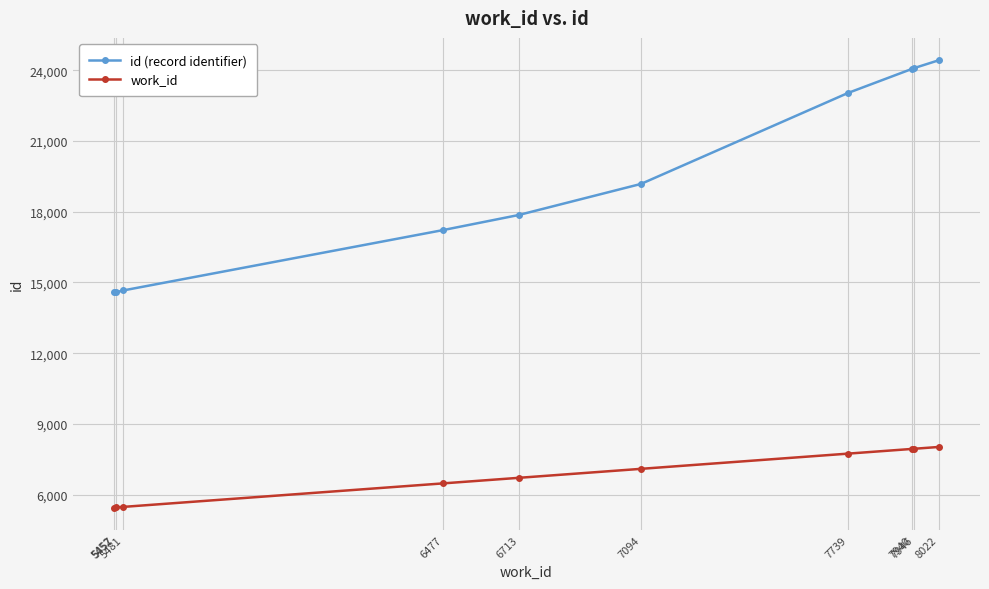

What is the sum of the id (record identifier) values at 7946 and 6477?

41314